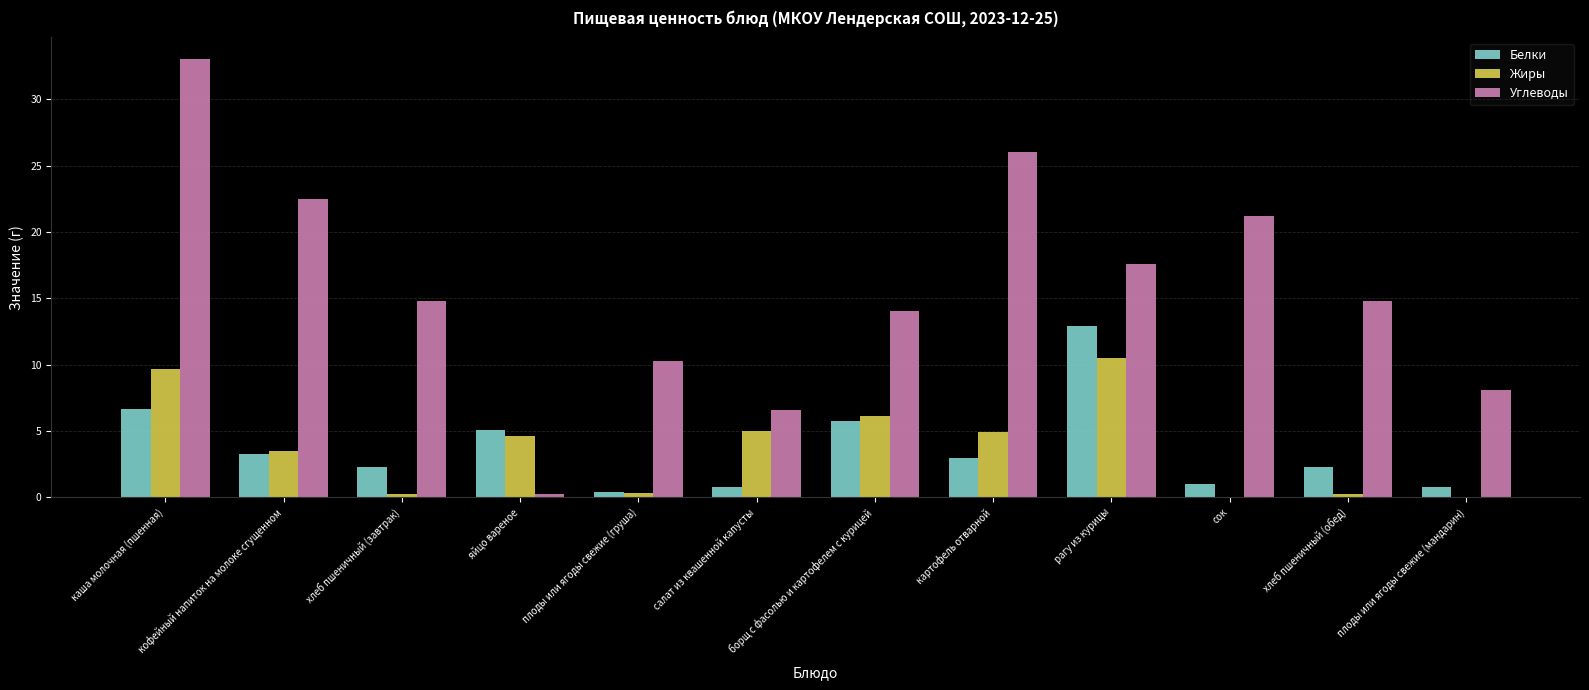

What is the sum of all Углеводы values?

189.1